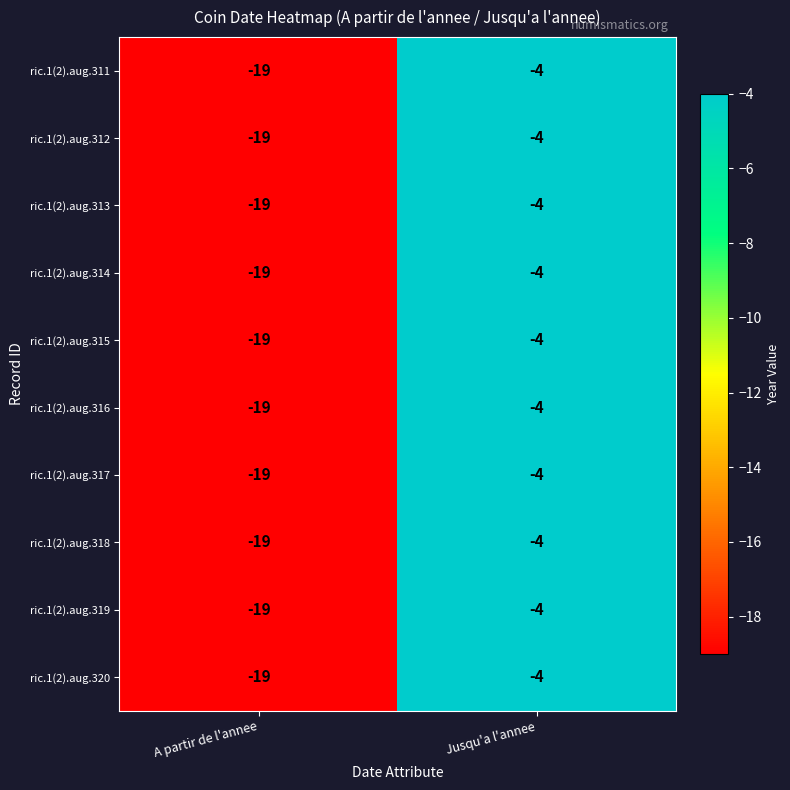

What is the difference between the ric.1(2).aug.320 values at Jusqu'a l'annee and A partir de l'annee?

15